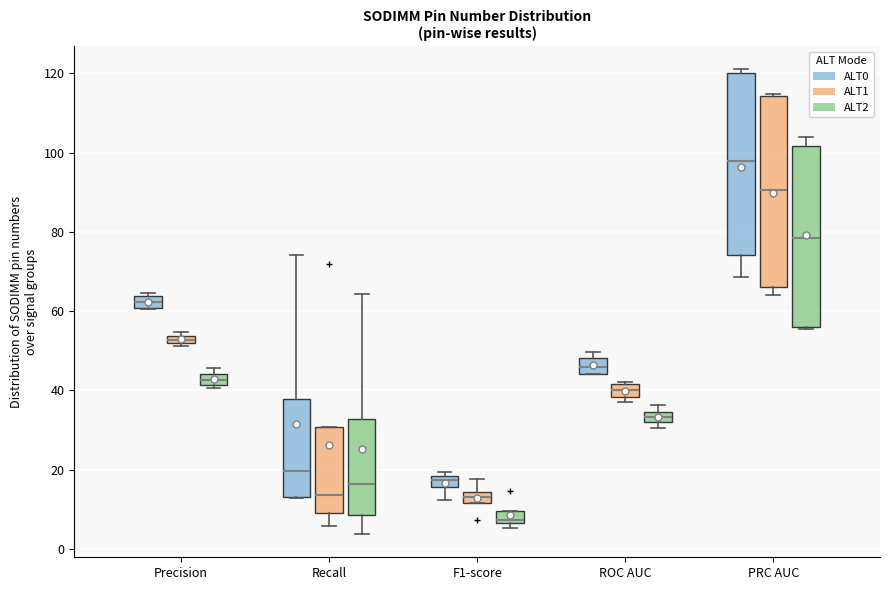

Where does the lower whisker of the box for F1-score (ALT0) end on the y-axis? The values are not printed on the chart, so give them approximately, as read against the axis.

12